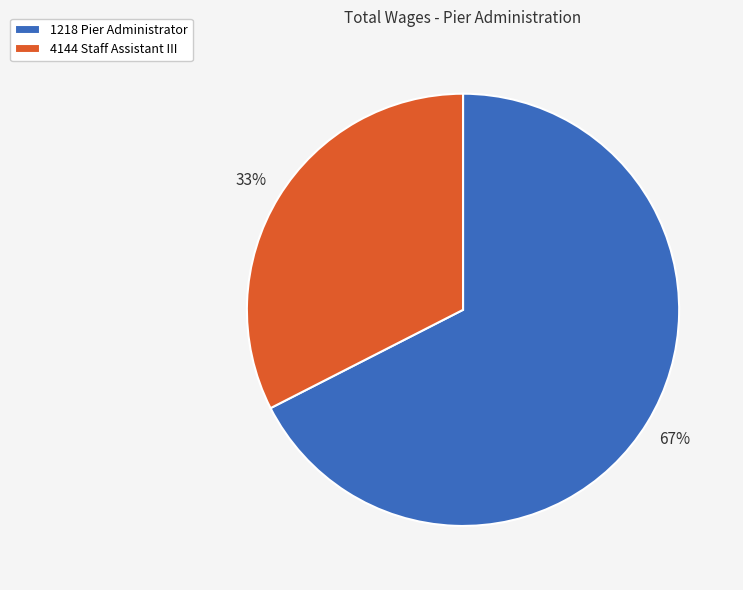

To the nearest percent, what portion does 4144 Staff Assistant III represent?

33%